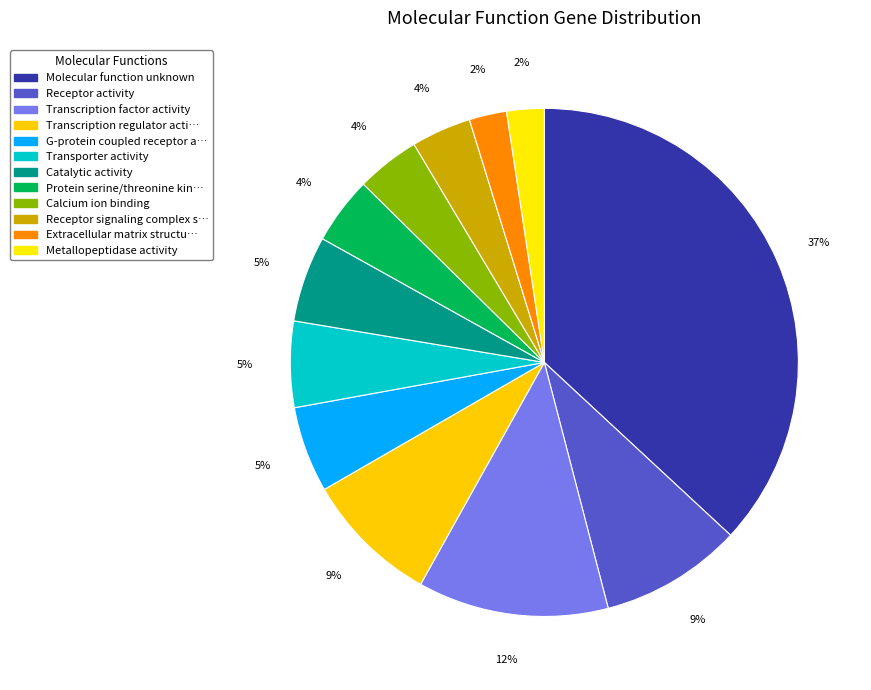

Count the number of slices in the pie.

12